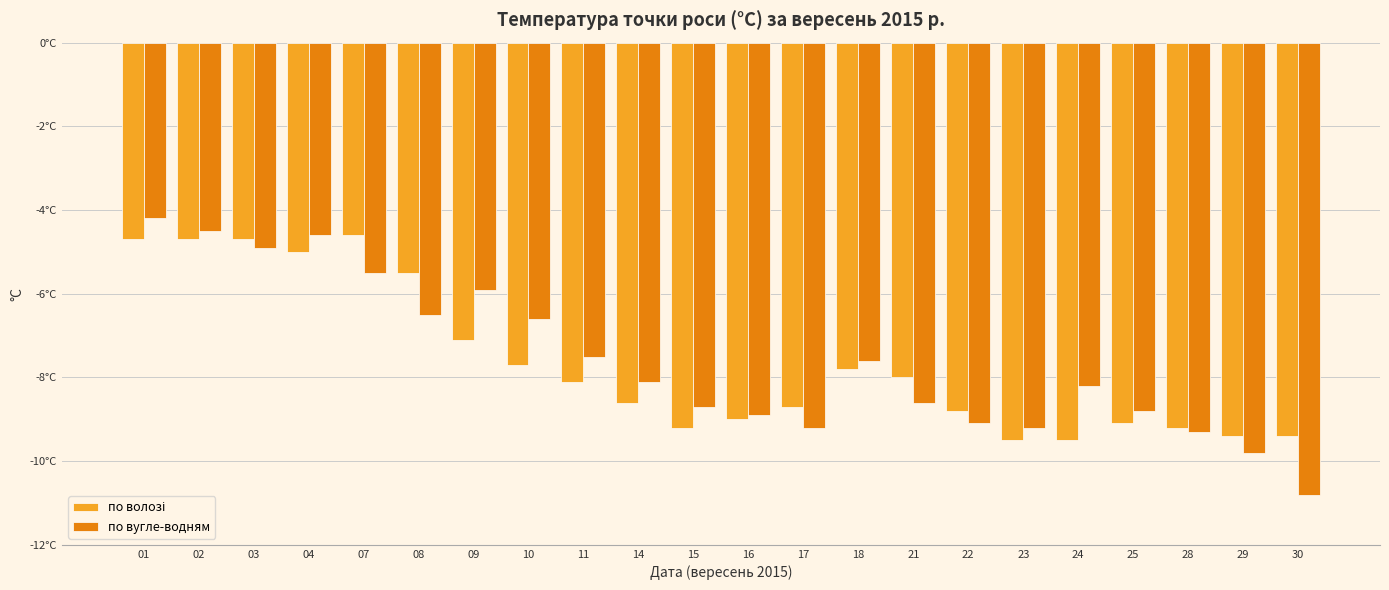

Are the bars horizontal?

No